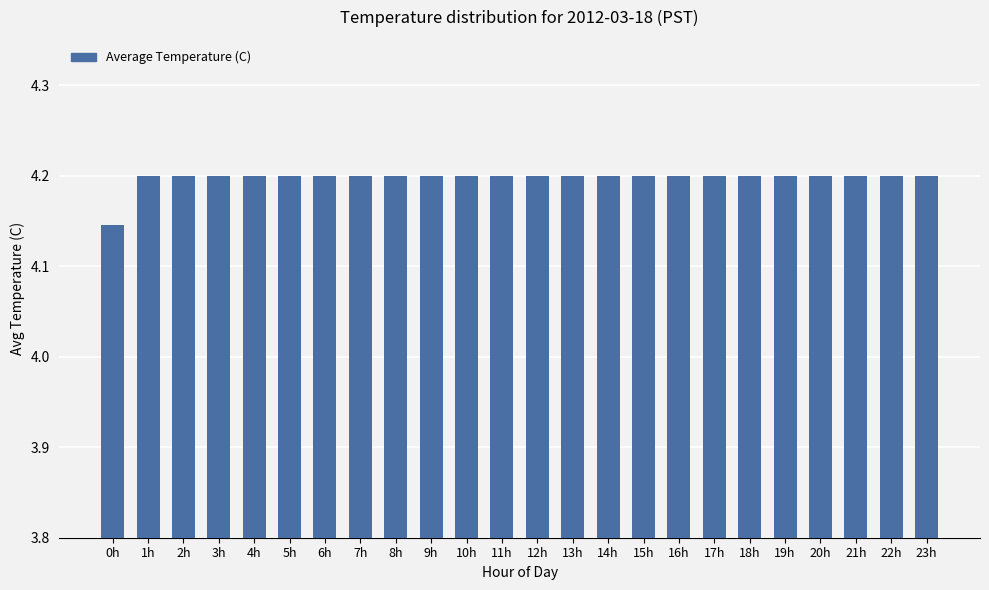

What position from the left is 6h?

7